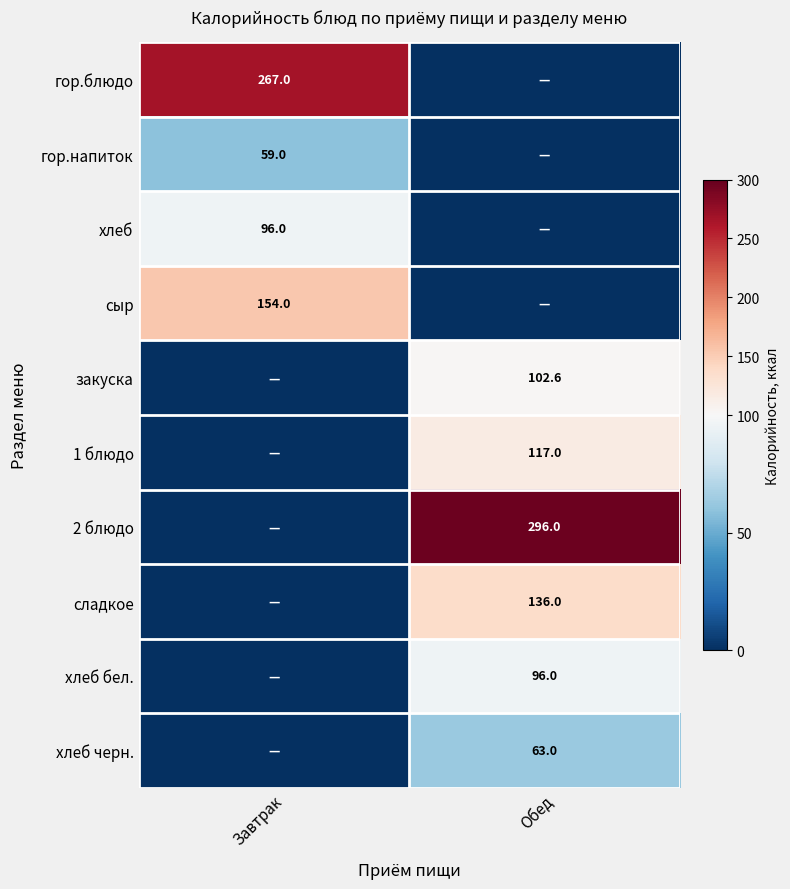

At how many categories does at least one series exceed 234?

2